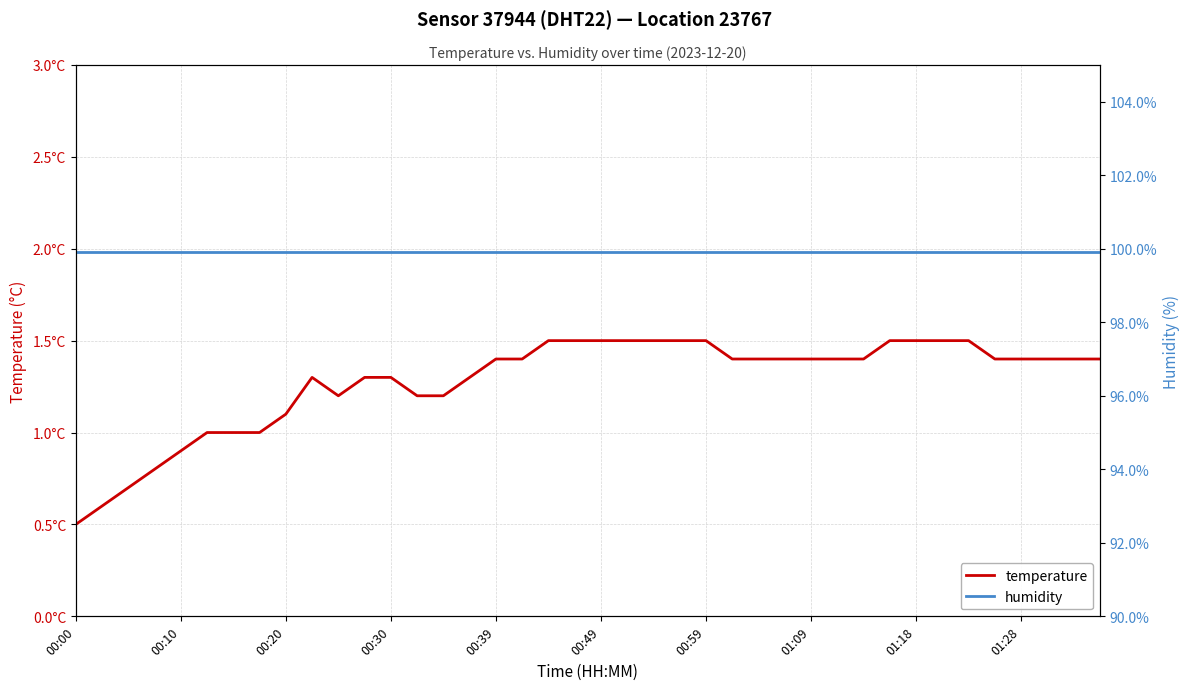

What value does the humidity series have at 27?

99.9